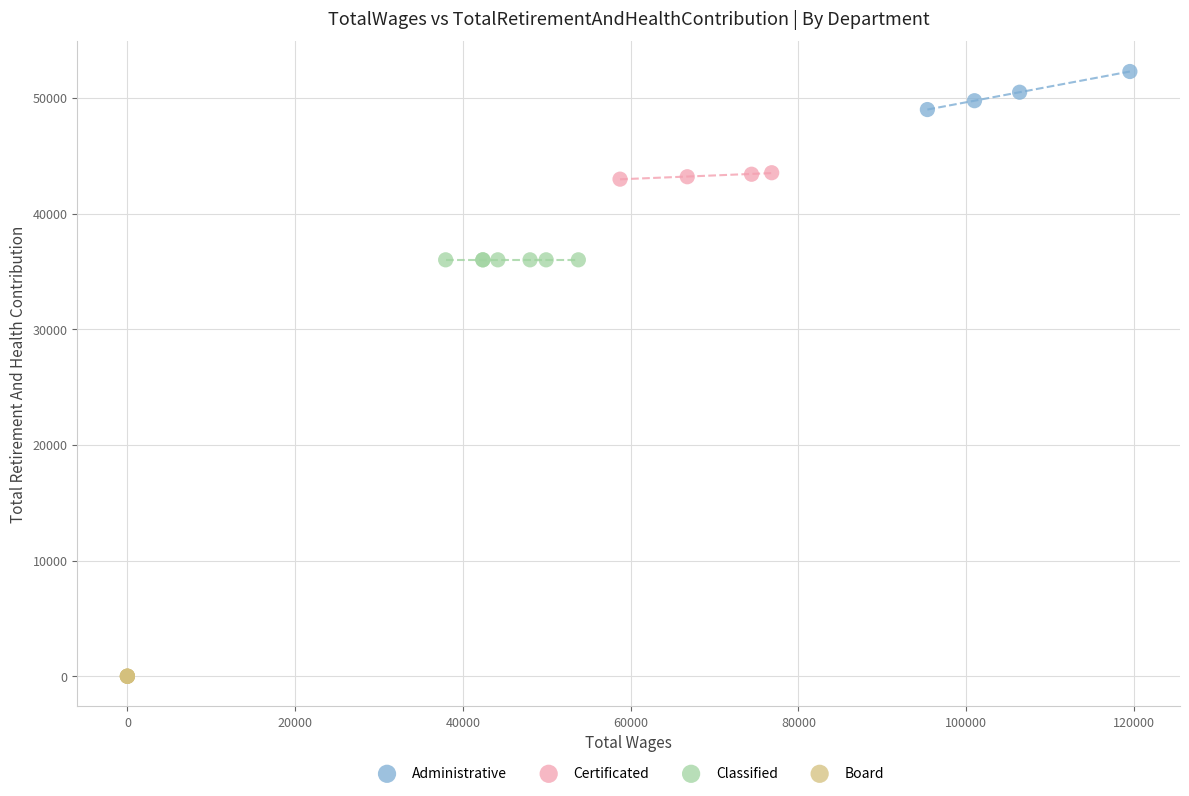

Which series contains the highest Y value?

Administrative